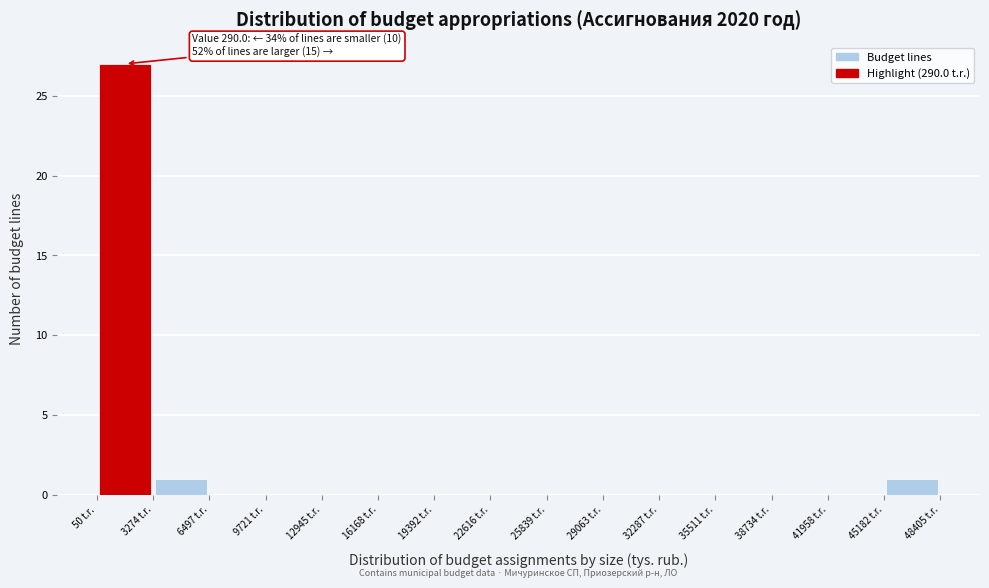

Which range on the x-axis has the tallest bar?

0 to 3500